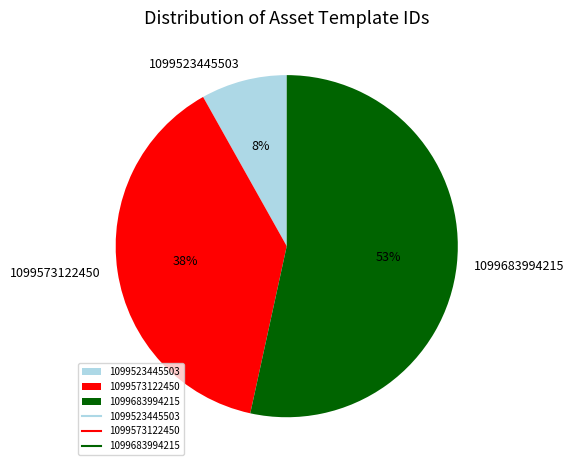

Count the number of slices in the pie.

3